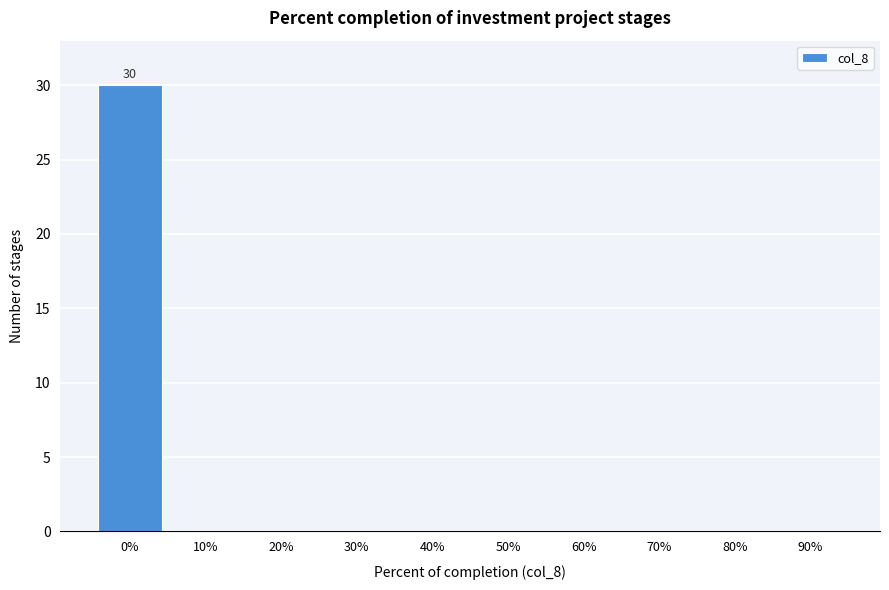

Reading right to left, extract all data points from this chart.

90%=0	80%=0	70%=0	60%=0	50%=0	40%=0	30%=0	20%=0	10%=0	0%=30